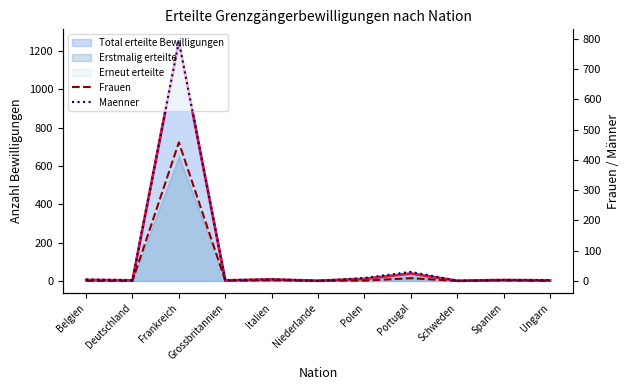

Where does the Maenner series first go above 3?

Belgien